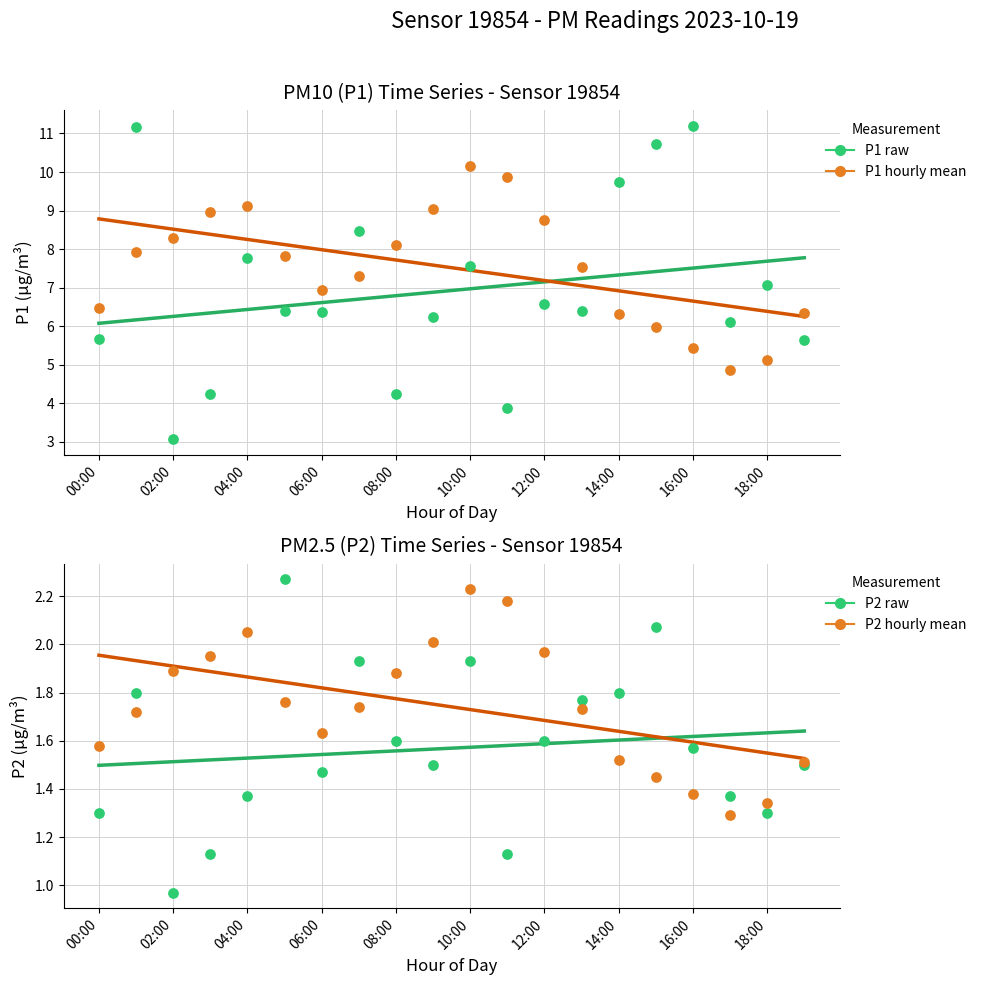

Which series contains the highest Y value?

P1